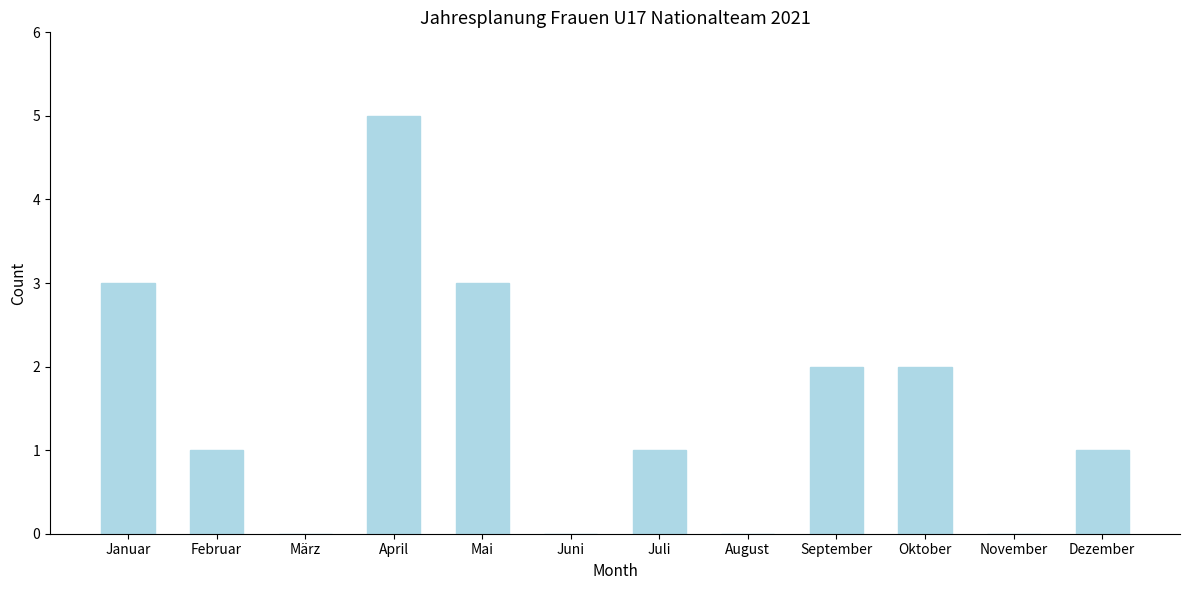

Reading left to right, what are all the values shown in this chart?

Januar=3	Februar=1	März=0	April=5	Mai=3	Juni=0	Juli=1	August=0	September=2	Oktober=2	November=0	Dezember=1